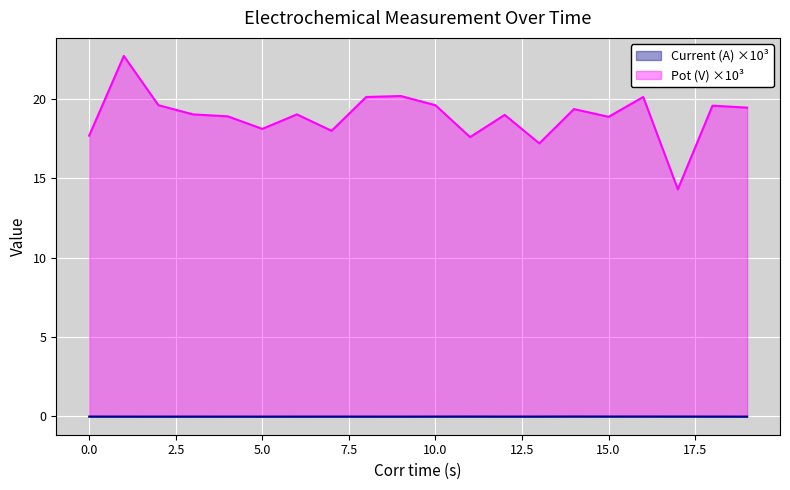

True or false: Pot (V) has a value of 18.0 at 7.

True